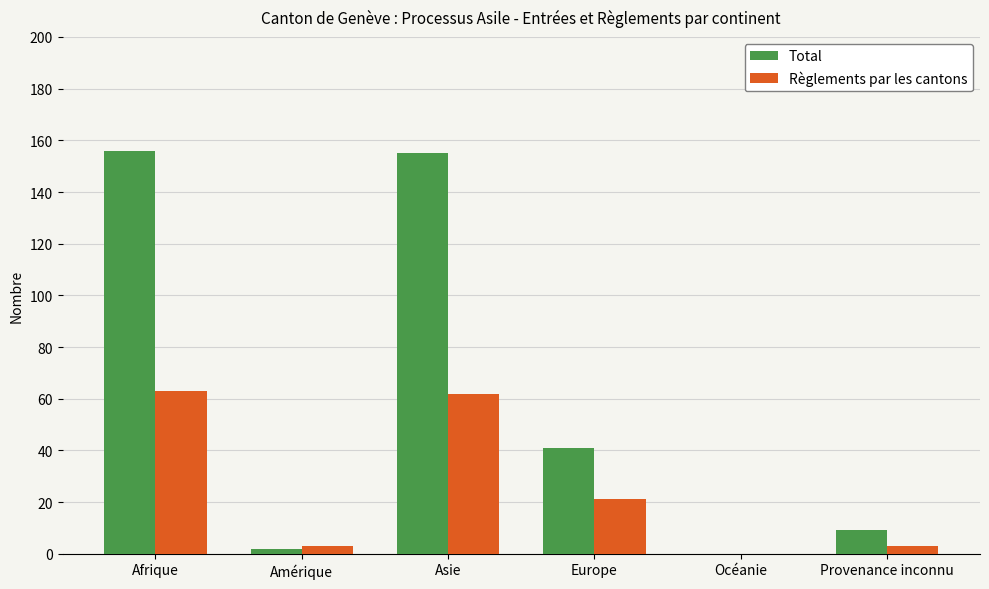

Where is Règlements par les cantons nearest to the value 31?

Europe